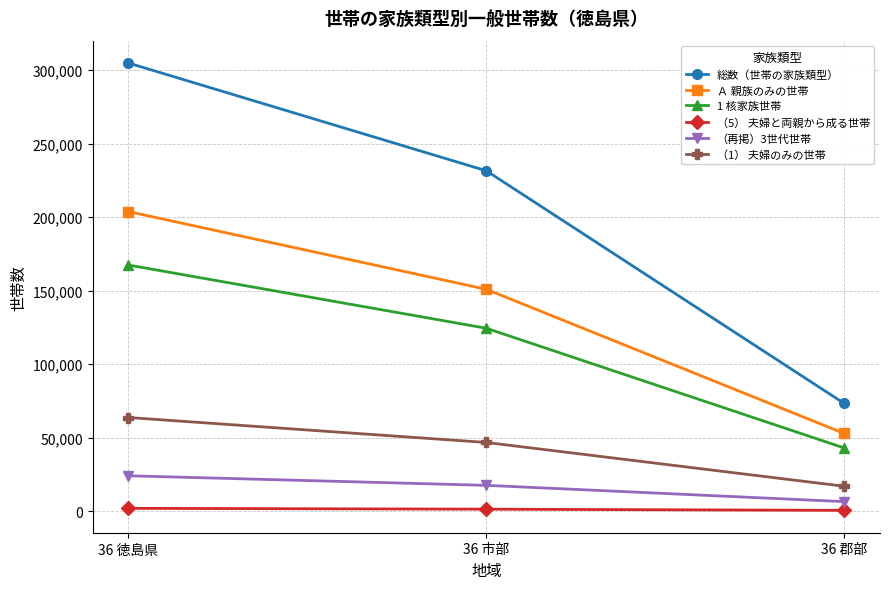

Between 36 市部 and 36 郡部, which series saw the biggest shift?

総数（世帯の家族類型）